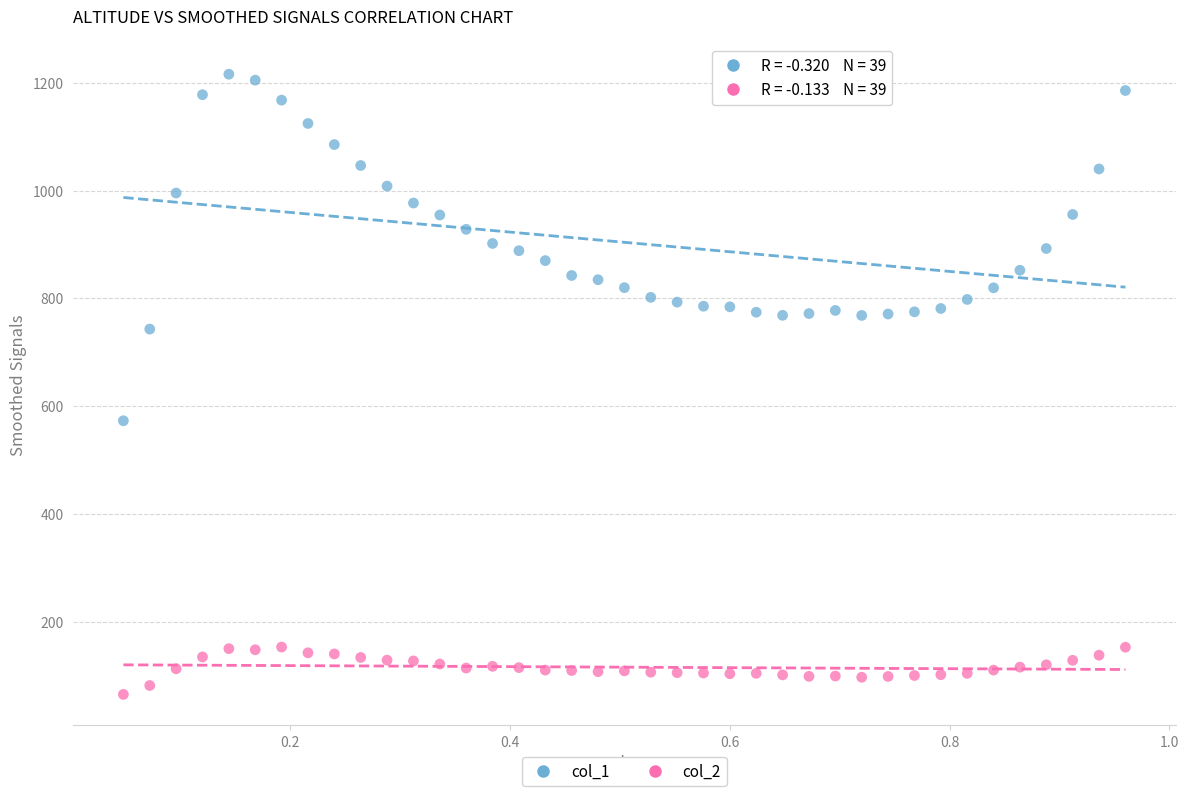

Across all series, what Y value is closest to 640?

573.0